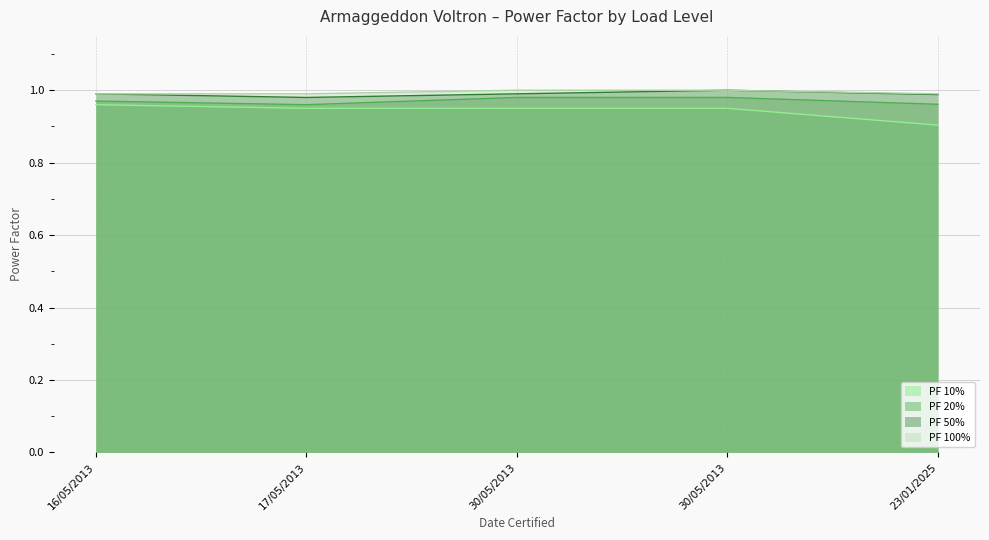

Which category has the highest value in the PF 20% series?

30/05/2013